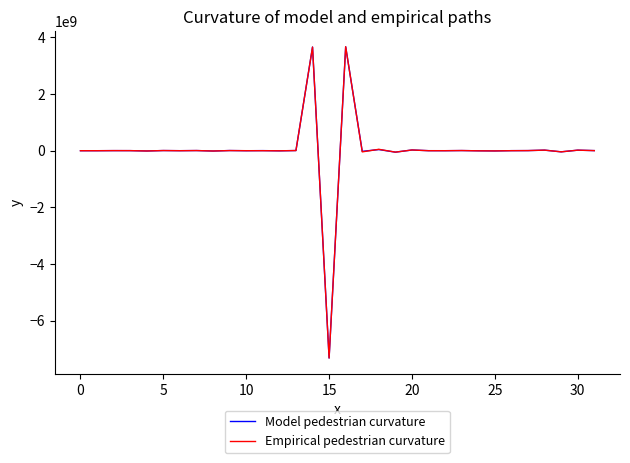

What is the maximum value shown in the chart?

3673102000